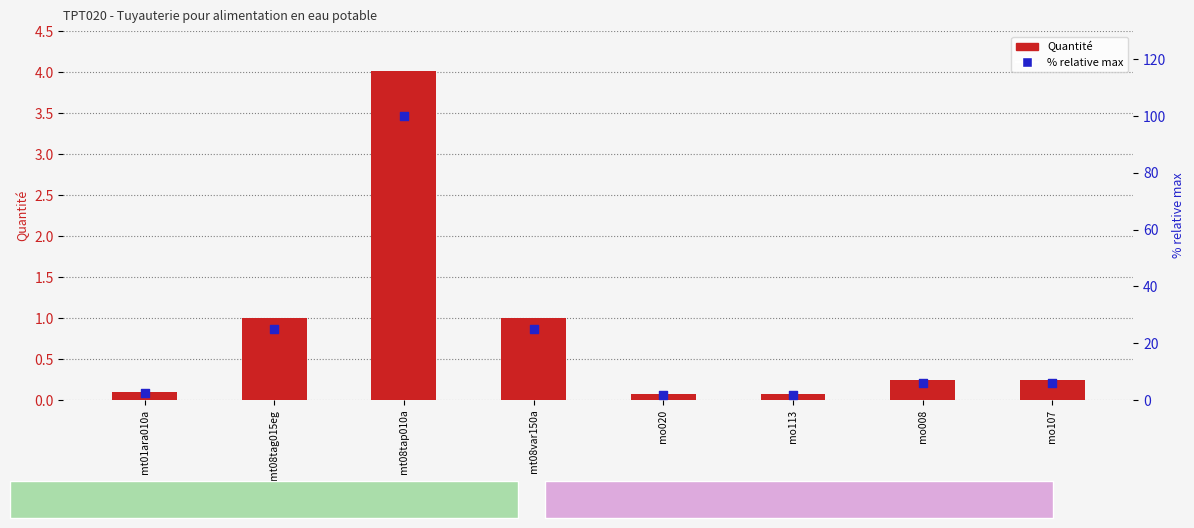

Which series reaches the minimum Y coordinate?

Quantite